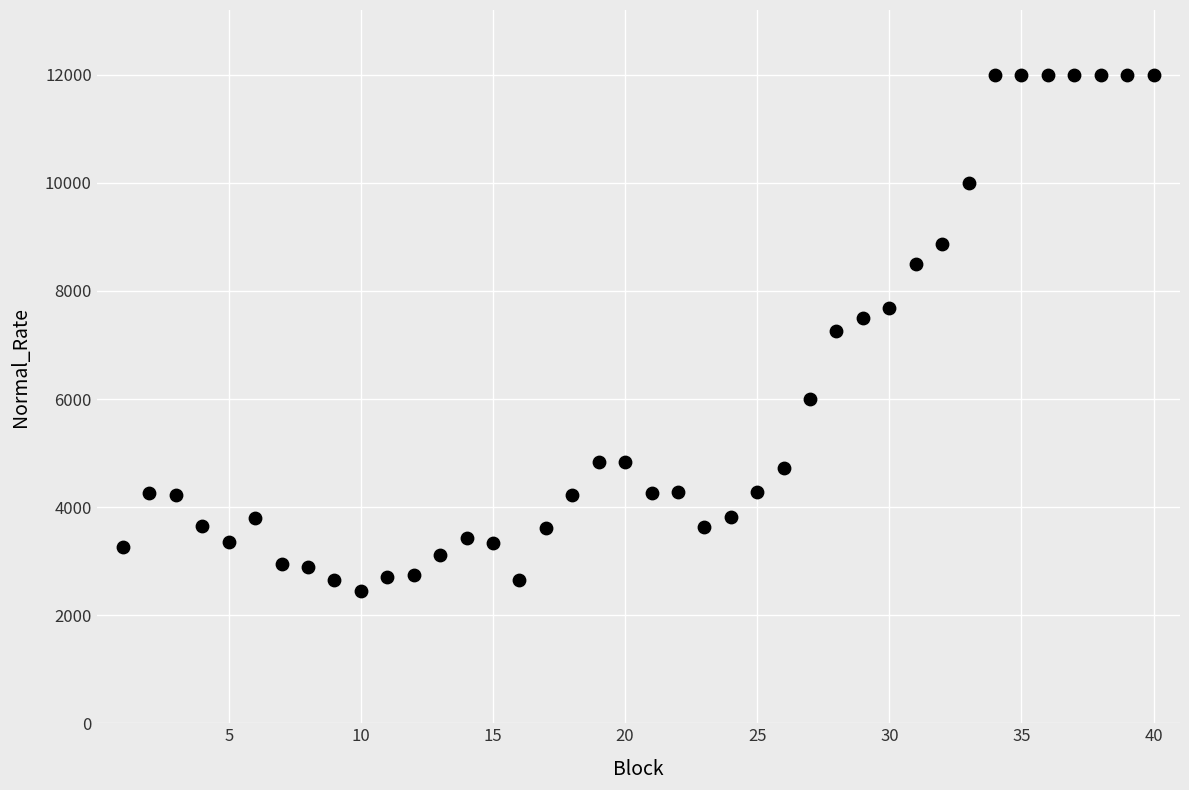

What is the range of Y values (max minus min)?

9549.1